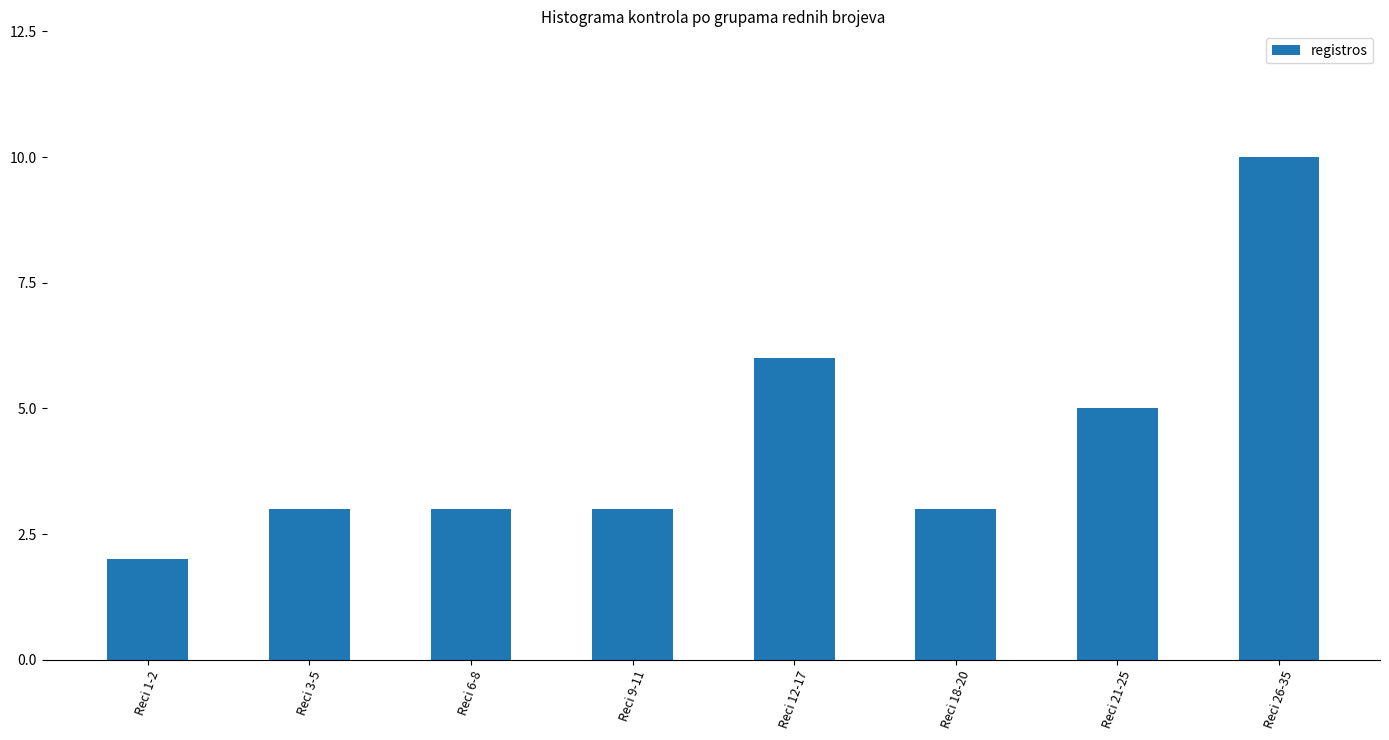

What is the change in value from Reci 9-11 to Reci 26-35?

+7